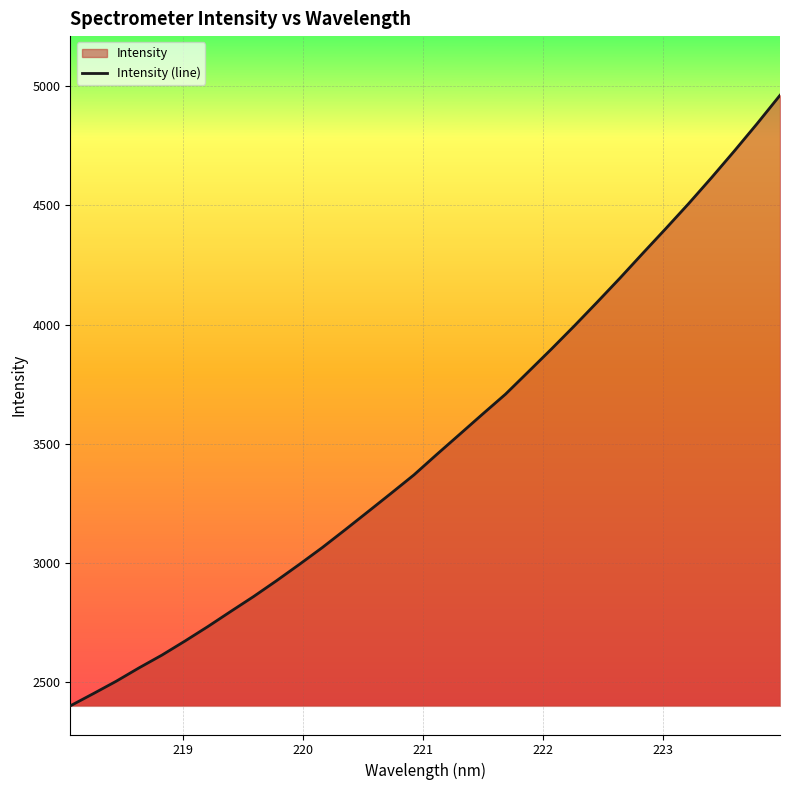

How many lines are shown in the chart?

1